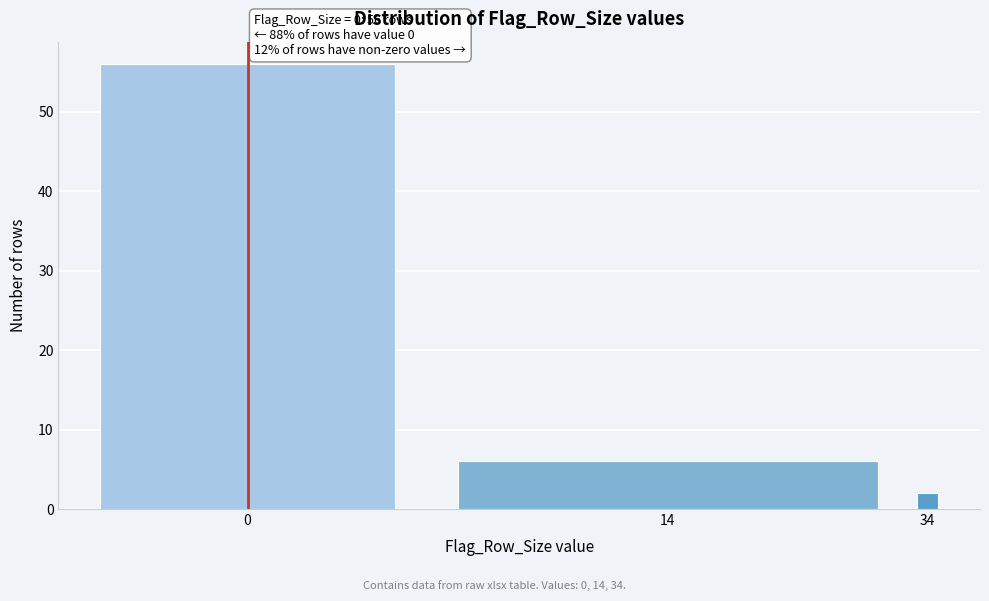

Reading right to left, what are all the values shown in this chart?

2	6	56